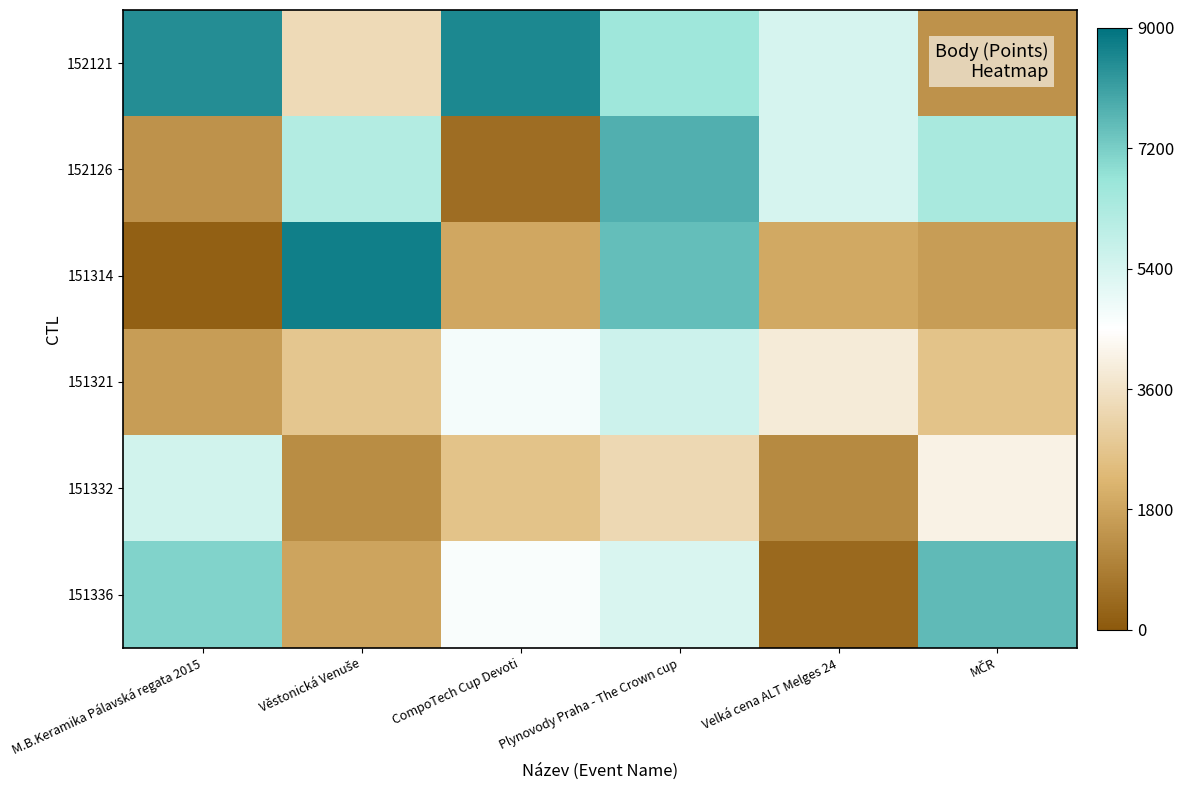

What is the total value across all series at Velká cena ALT Melges 24?

18190.6